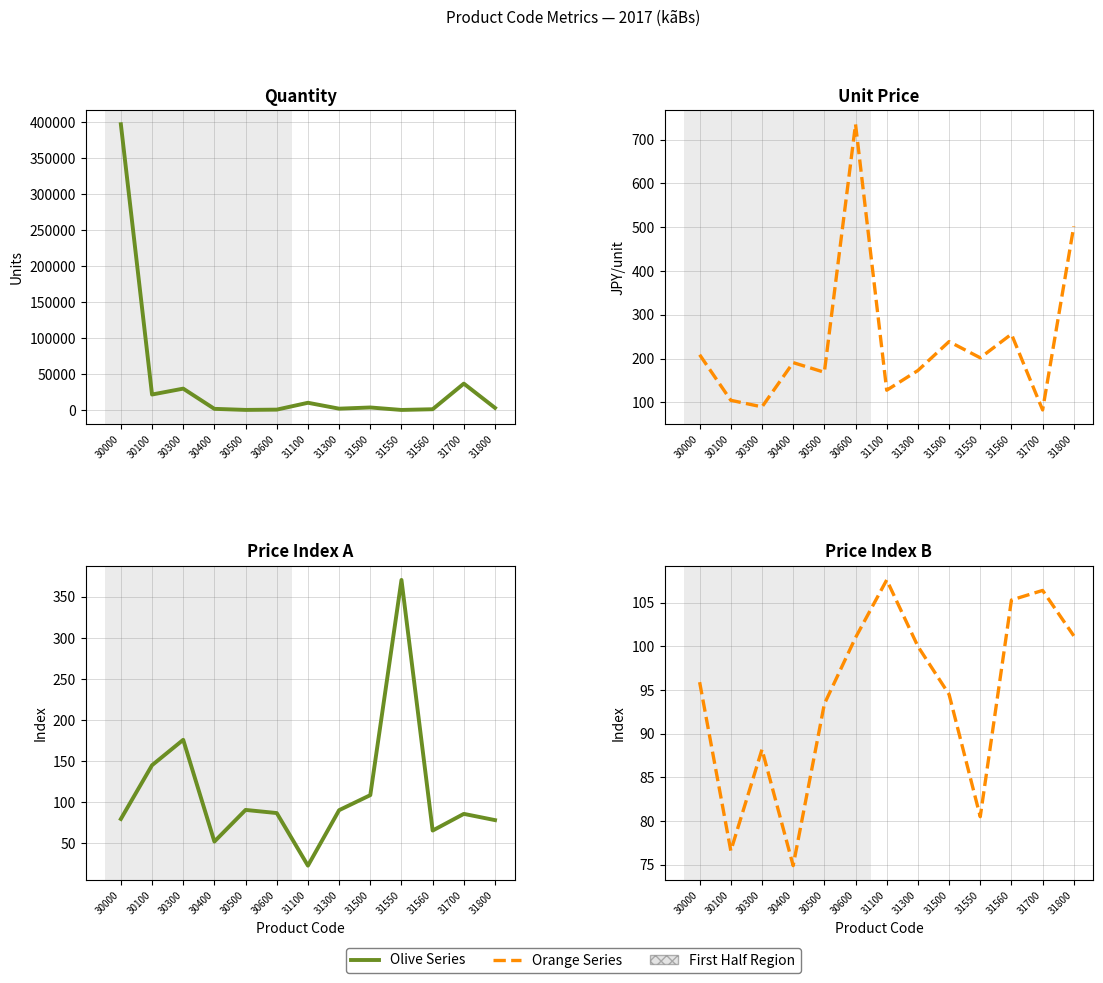

The Price Index B series shows 34.3 at 31800. True or false?

False